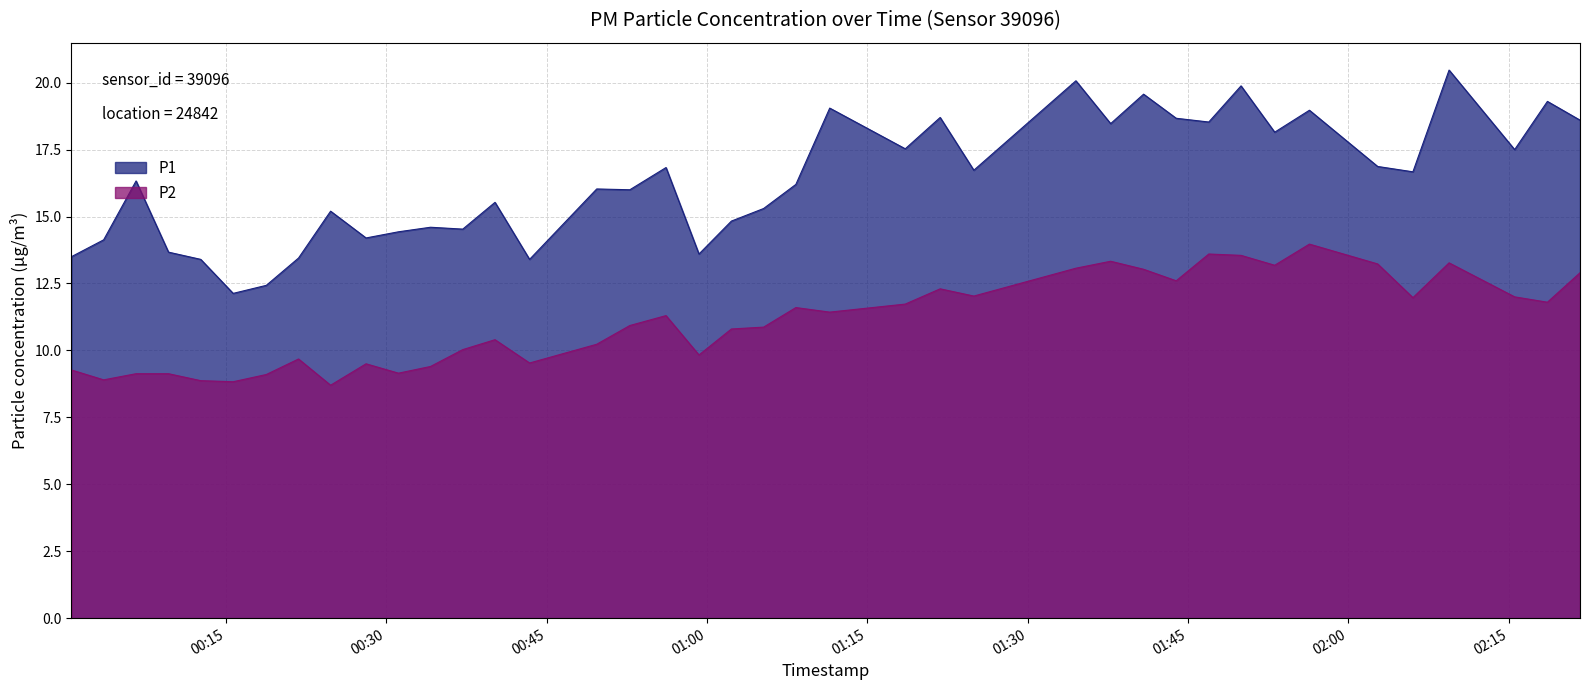

What is the sum of the P1 values at 01:24 and 01:05?

32.0